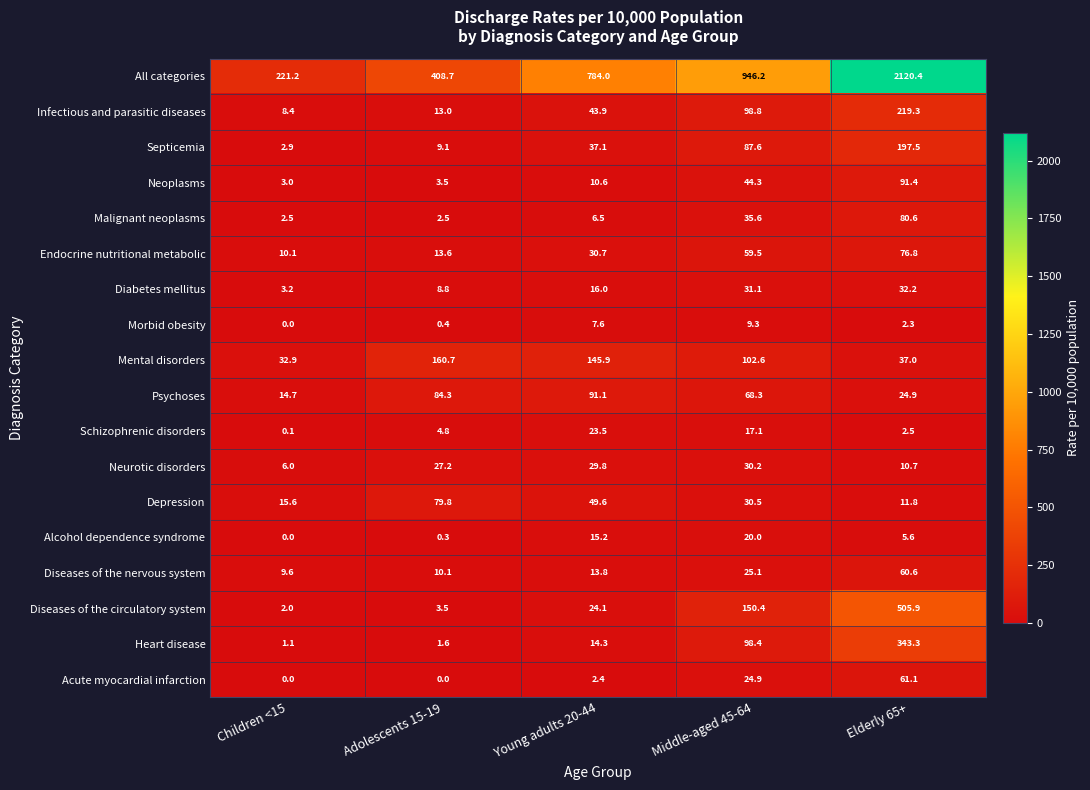

How many data points in Schizophrenic disorders are less than 4?

2